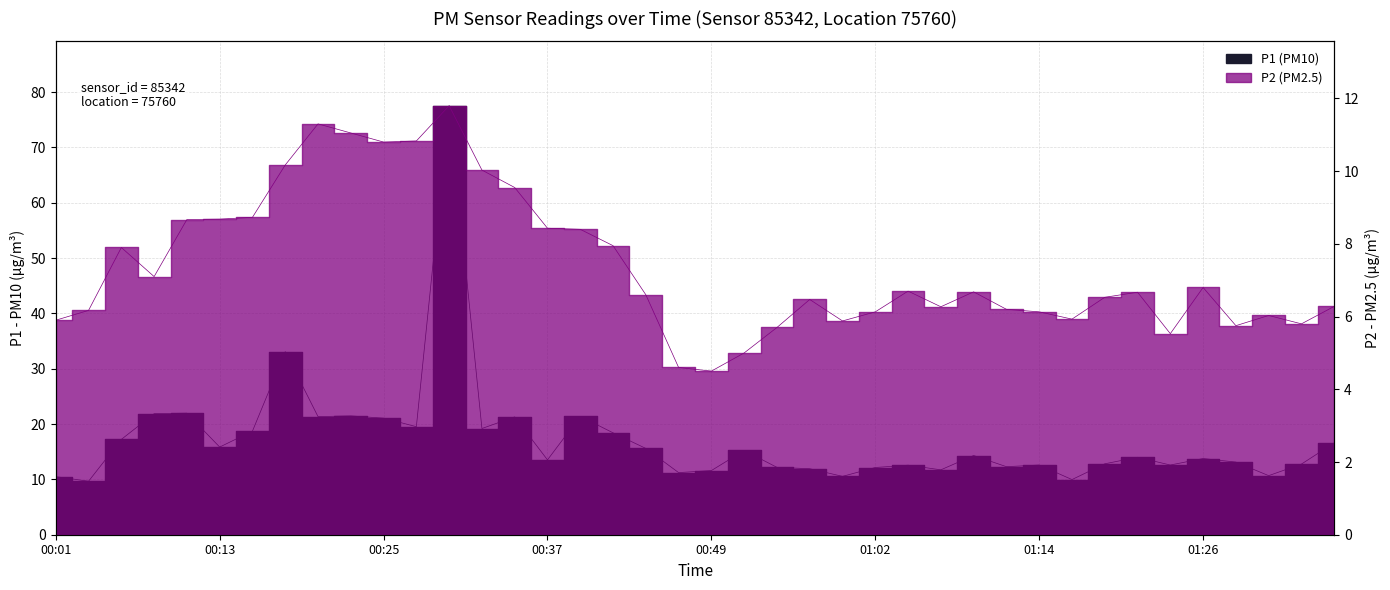

Does the chart display data point markers on the line(s)?

No